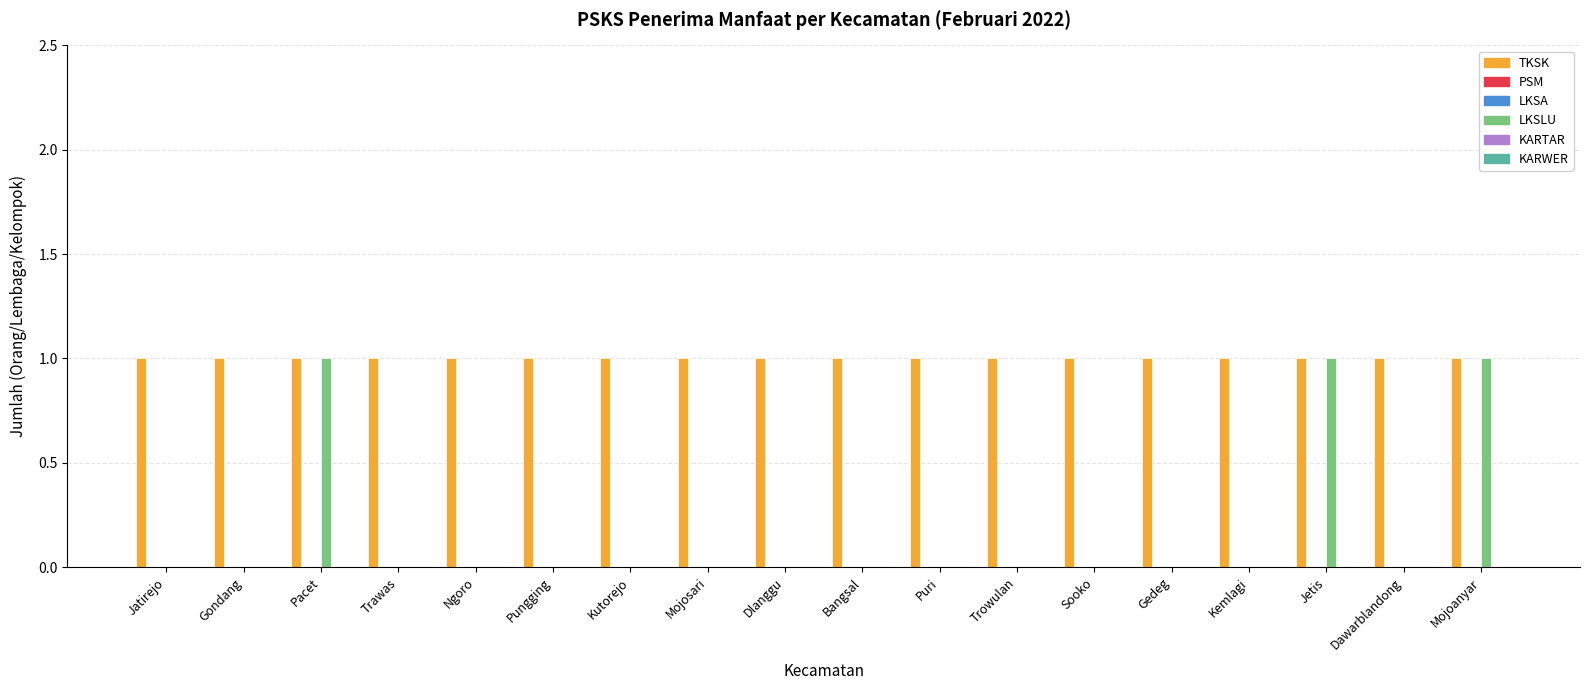

What position from the right is Bangsal?

9